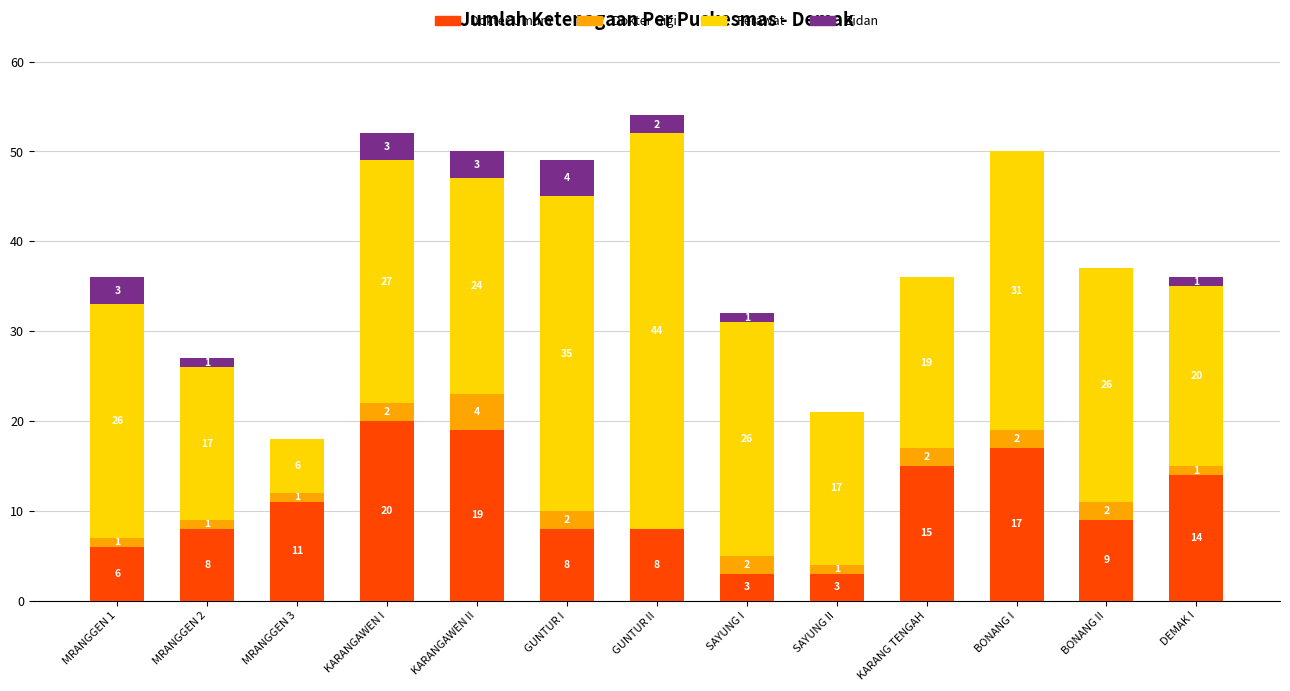

True or false: Dokter Umum has a value of 13 at KARANGAWEN I.

False